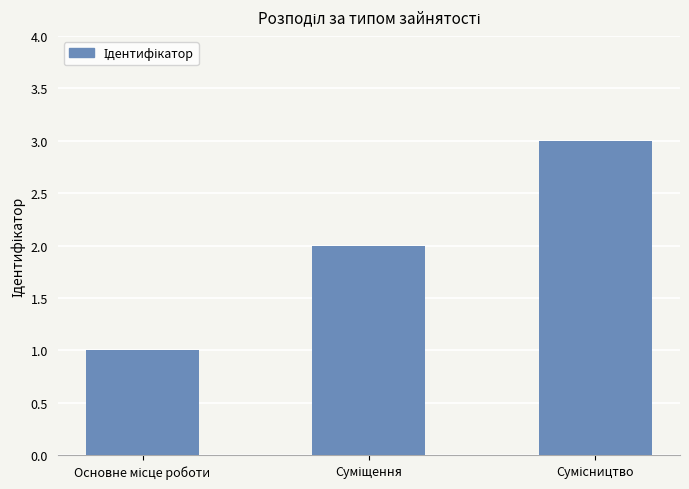

What is the greatest value displayed?

3